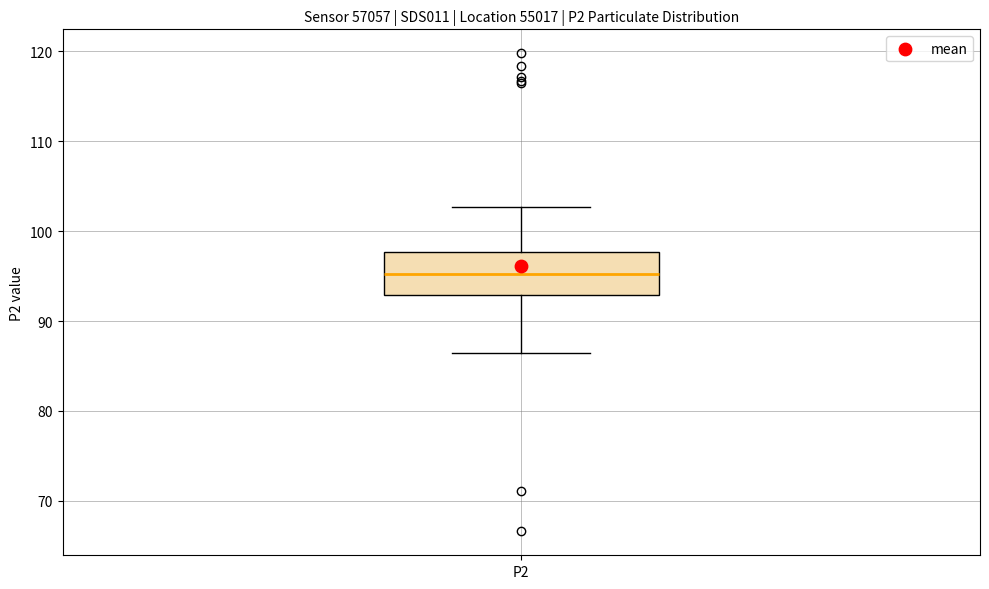

Transcribe this box plot: give where the median line is, the range the box spans, and where the two whiskers end, as read against the y-axis. The values are not printed on the chart, so give them approximately, as read against the axis.

median 95, box 93 to 98, whiskers 86 to 103